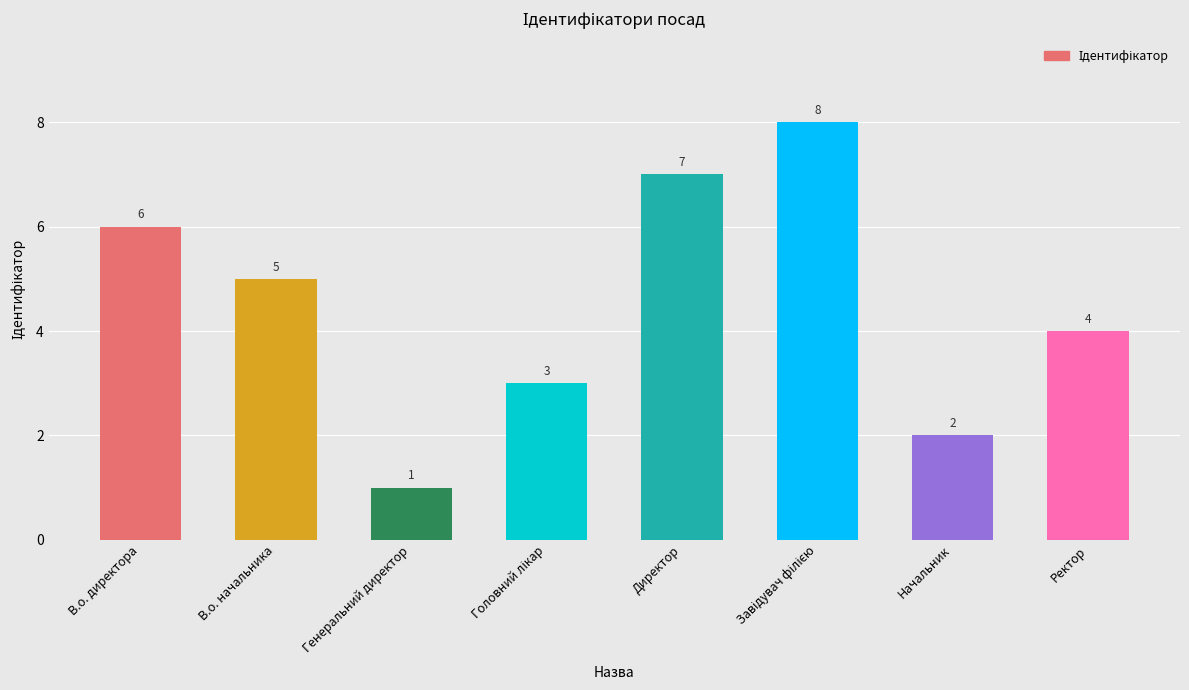

How many values are between 3 and 7?

5